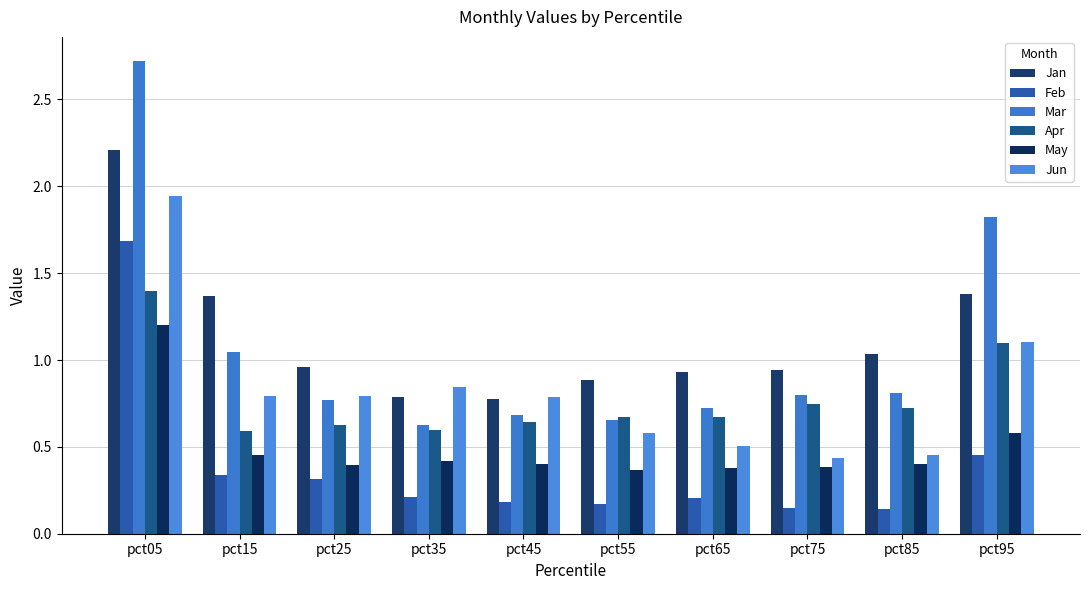

Between pct35 and pct95, which series saw the biggest shift?

Mar